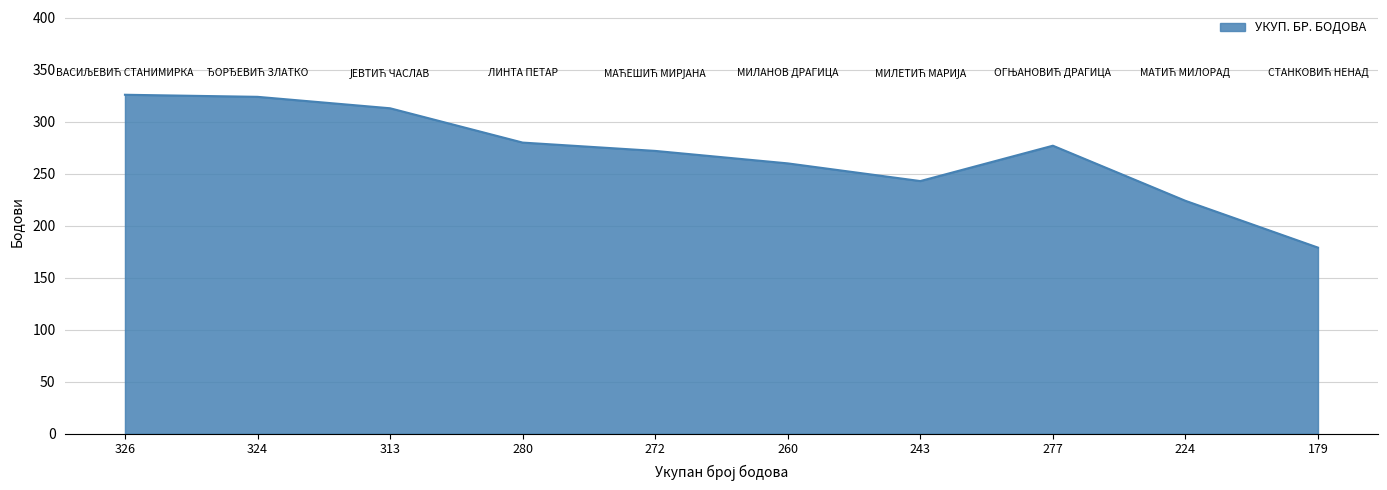

At which category does the data reach its first local valley?

243